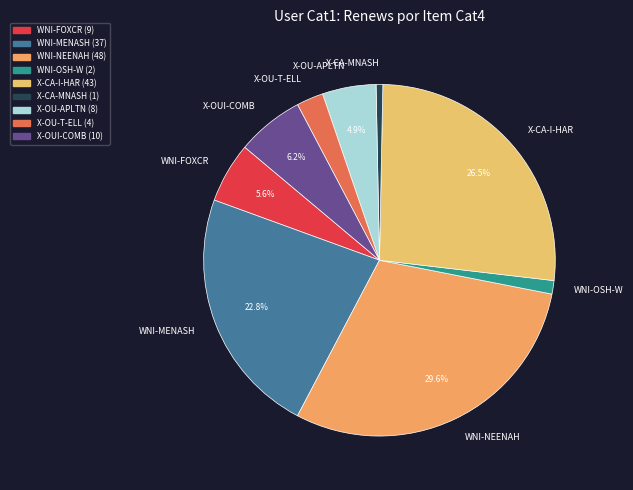

Is there any slice that represents more than half of the pie?

No